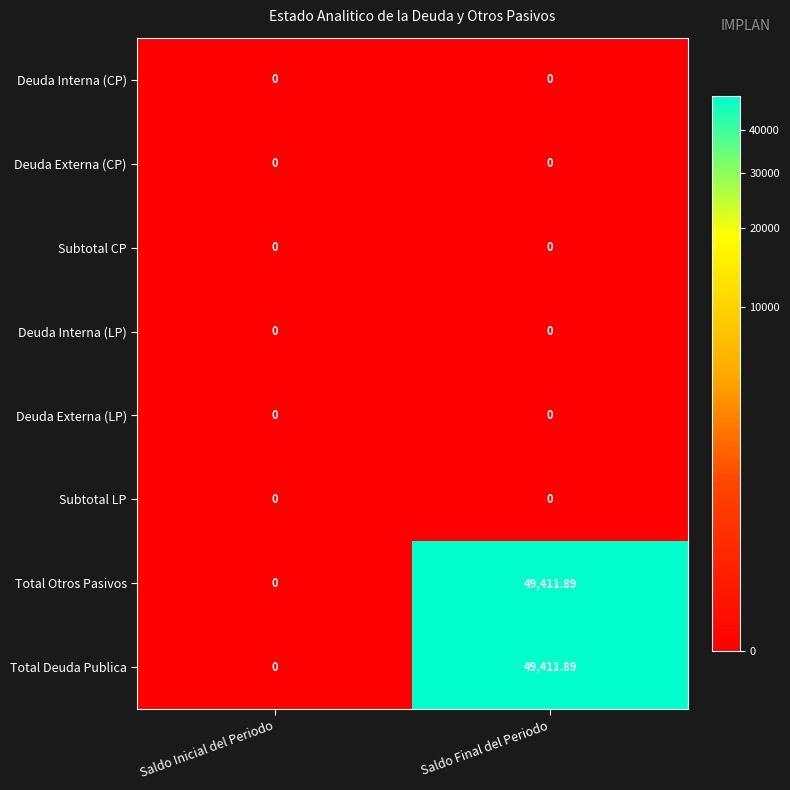

At which category does the chart reach its peak across all series?

Saldo Final del Periodo